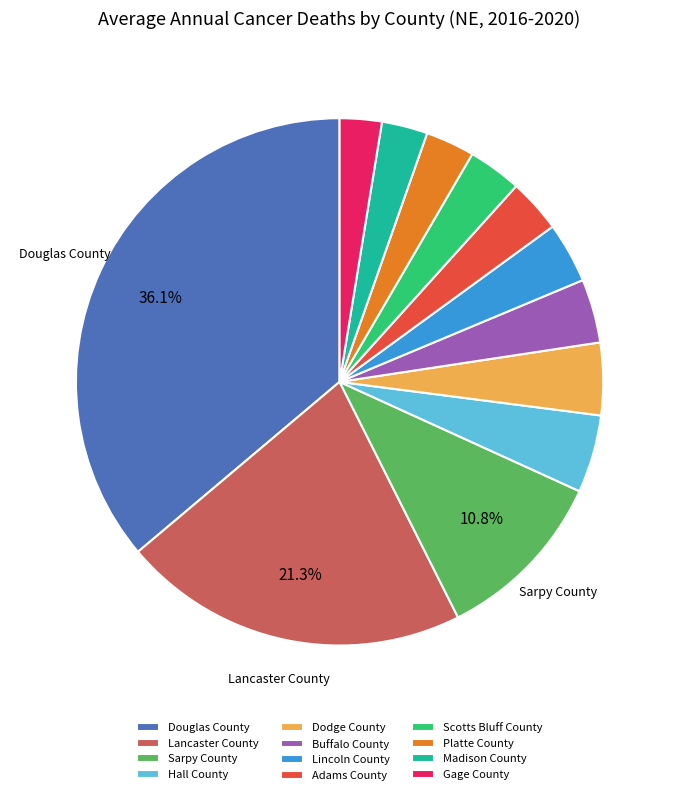

How much of the chart is everything except Sarpy County?

89.2%